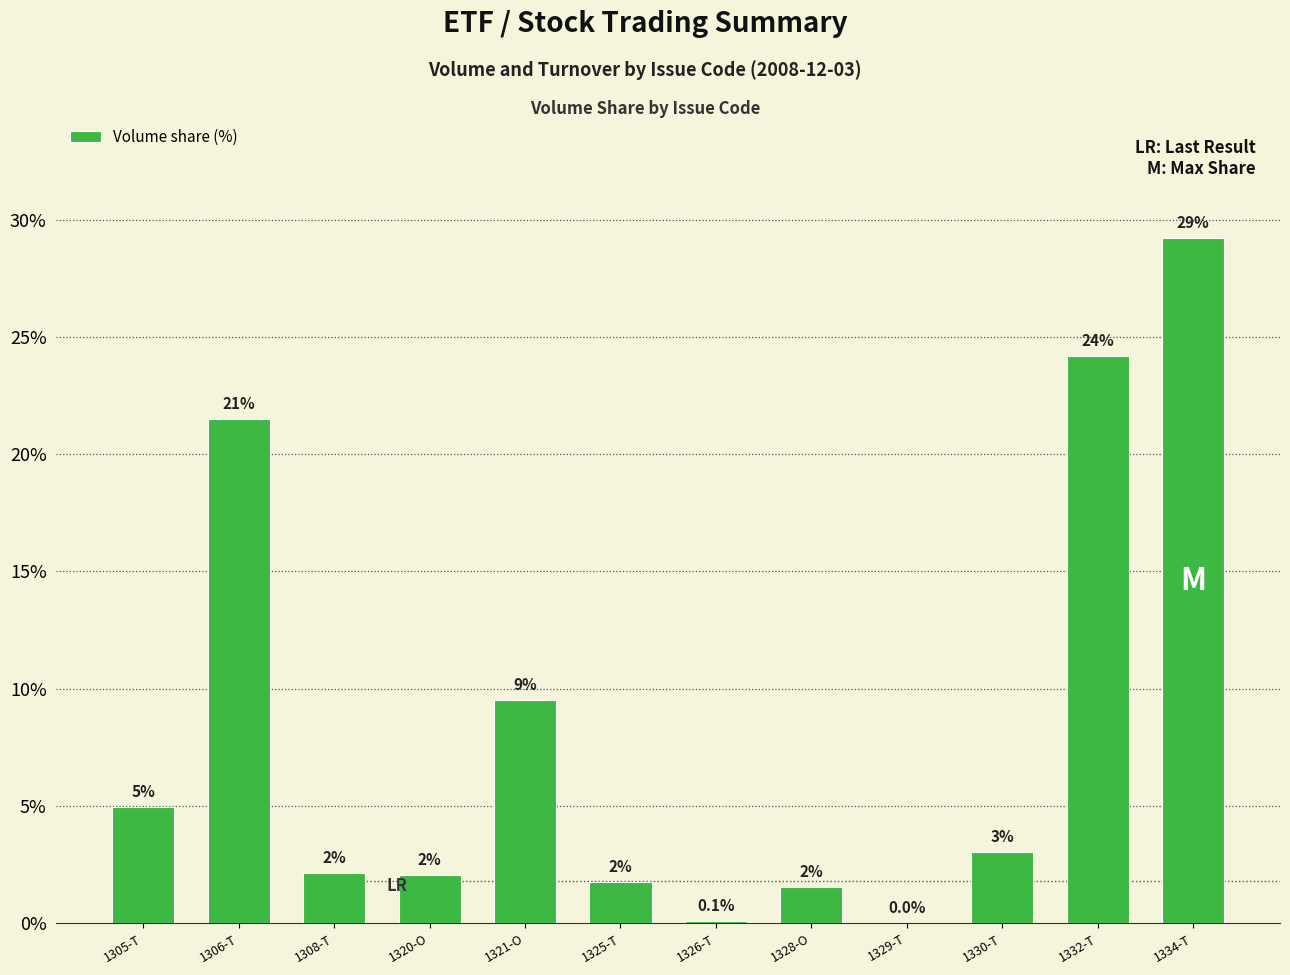

Rank the categories by value from highest to lowest.

1334-T, 1332-T, 1306-T, 1321-O, 1305-T, 1330-T, 1308-T, 1320-O, 1325-T, 1328-O, 1326-T, 1329-T